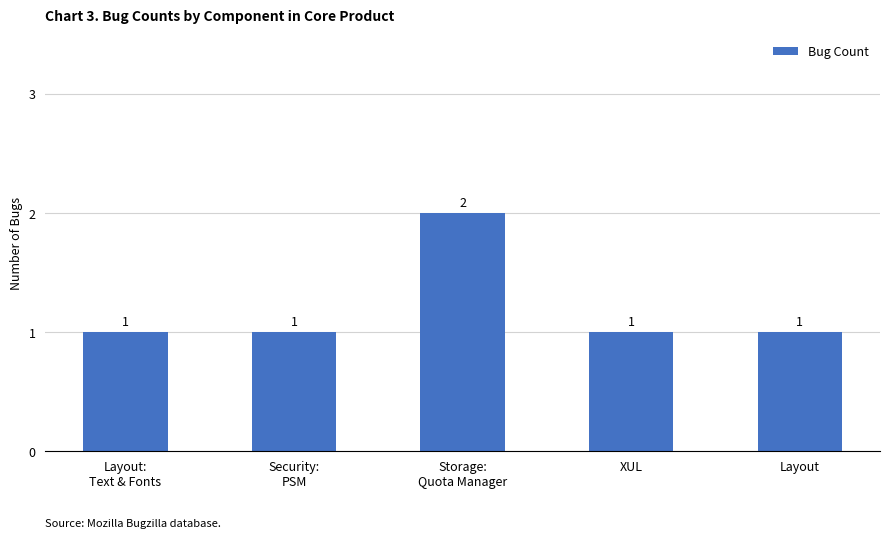

What is the sum of the values at Layout and Storage:
Quota Manager?

3